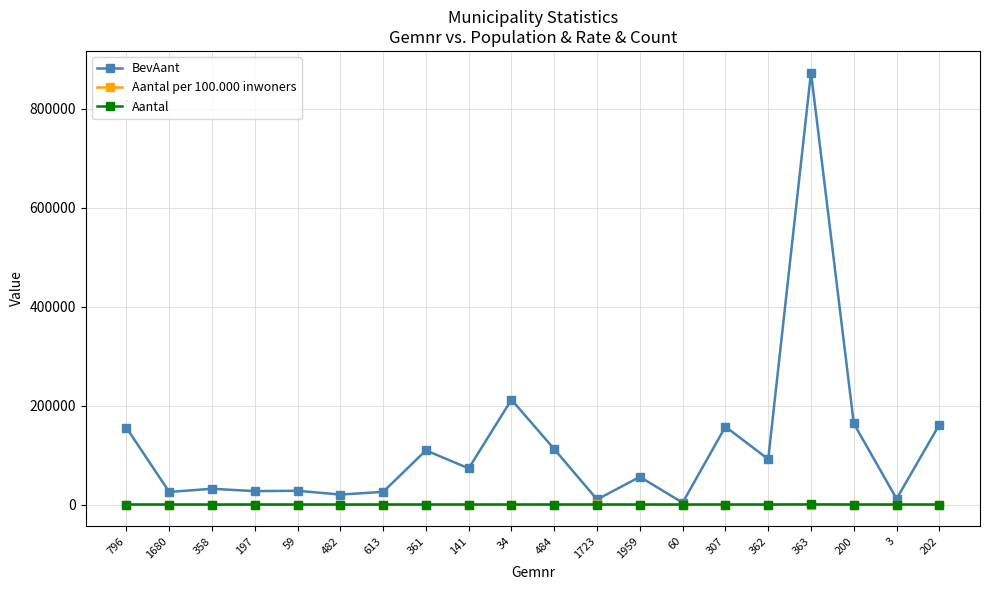

The value of BevAant at 362 is 91691.0. True or false?

True